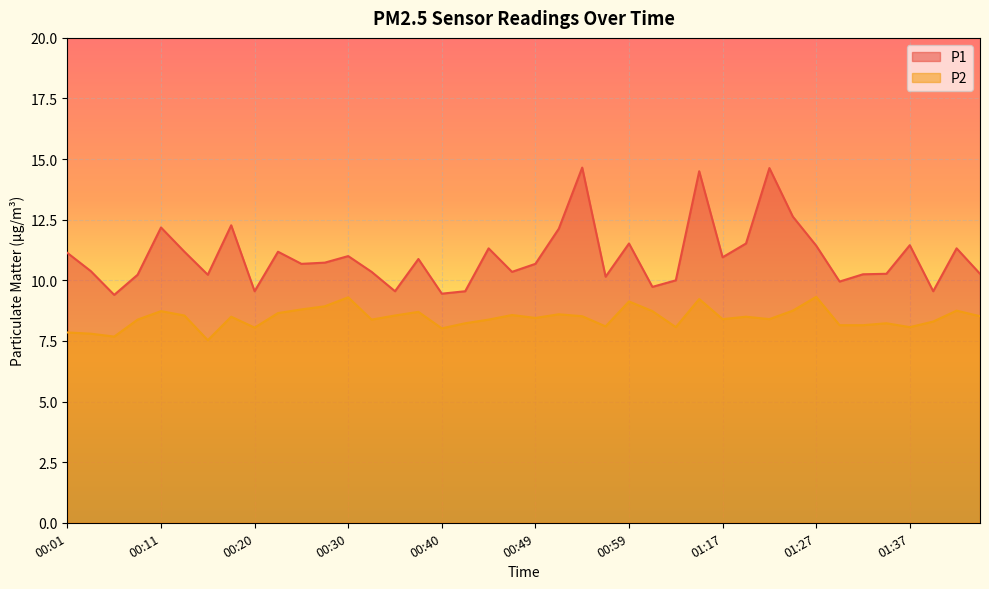

What is the spread (max minus min) of values at 00:37?

2.2